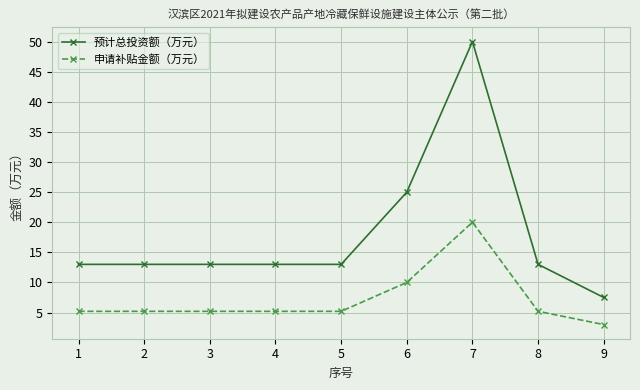

At which label is 预计总投资额（万元） closest to 28?

6